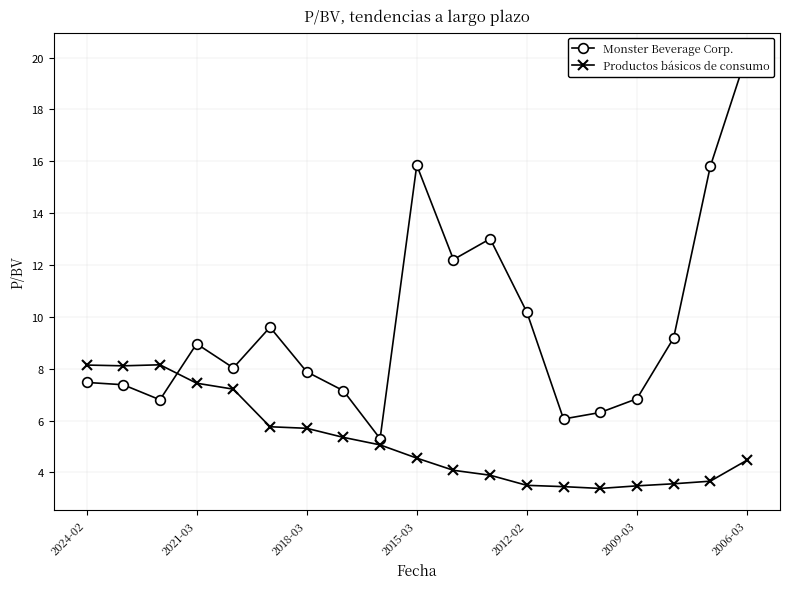

Which series has the largest range (max minus min)?

Monster Beverage Corp.